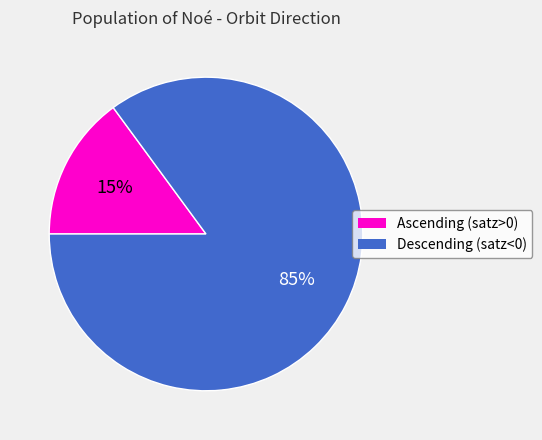

Is there a majority slice in this chart?

Yes